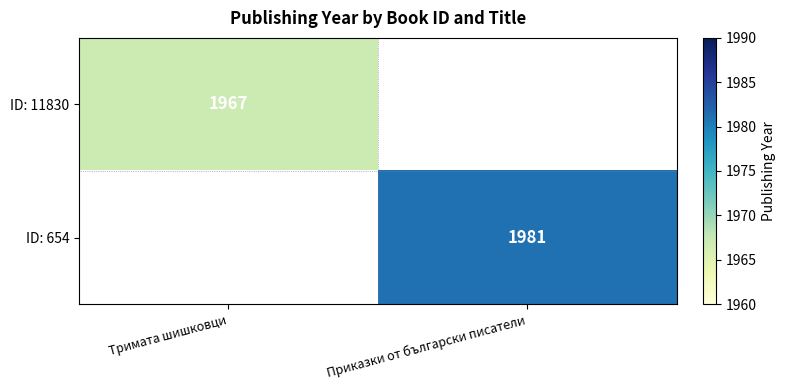

Which category has the highest value across all series?

Приказки от български писатели